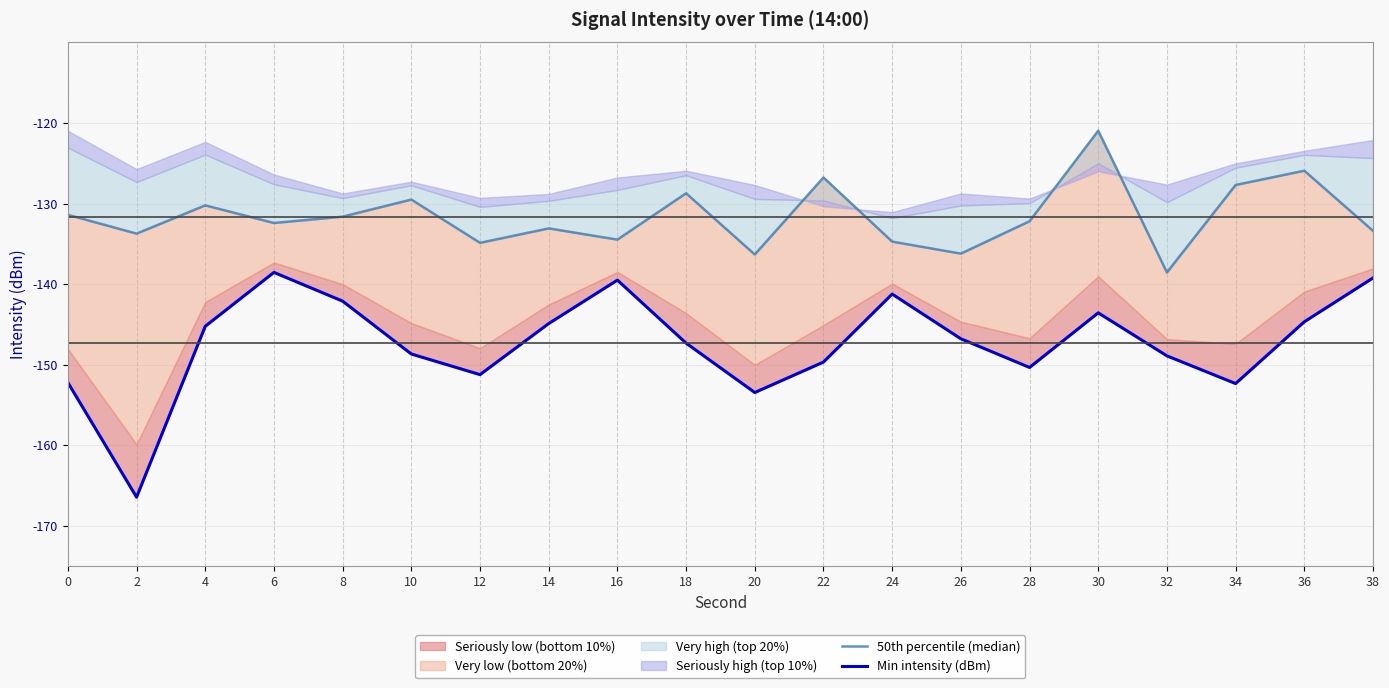

Is the value of Min intensity (dBm) at 22 greater than the value of 50th percentile (median) at 24?

No